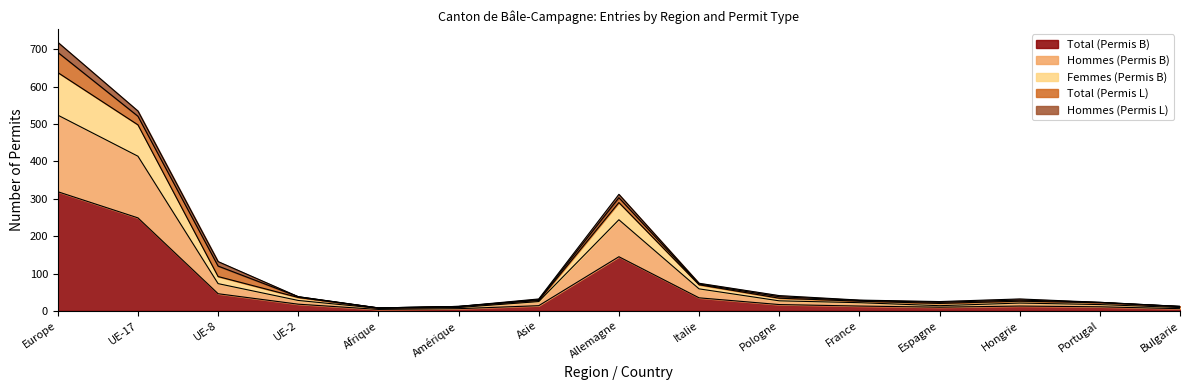

How many categories are shown in the chart?

15